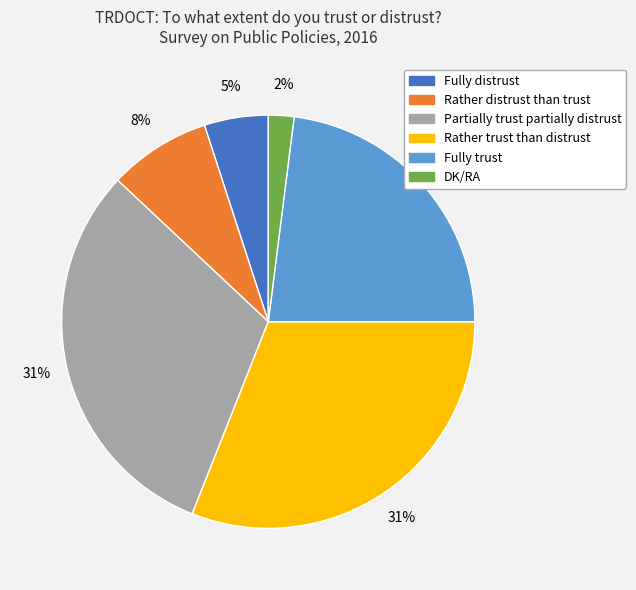

Do Rather distrust than trust and Rather trust than distrust together represent more than half of the pie?

No